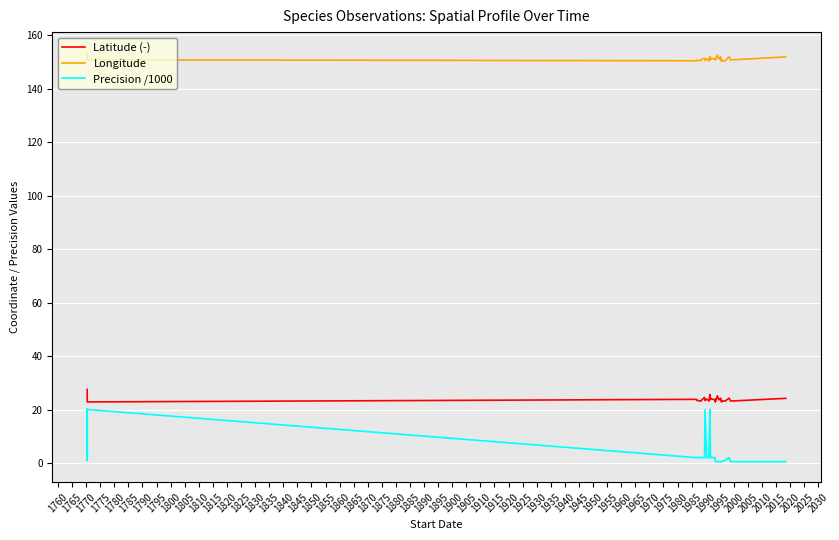

Which series has the widest spread of values?

Precision /1000